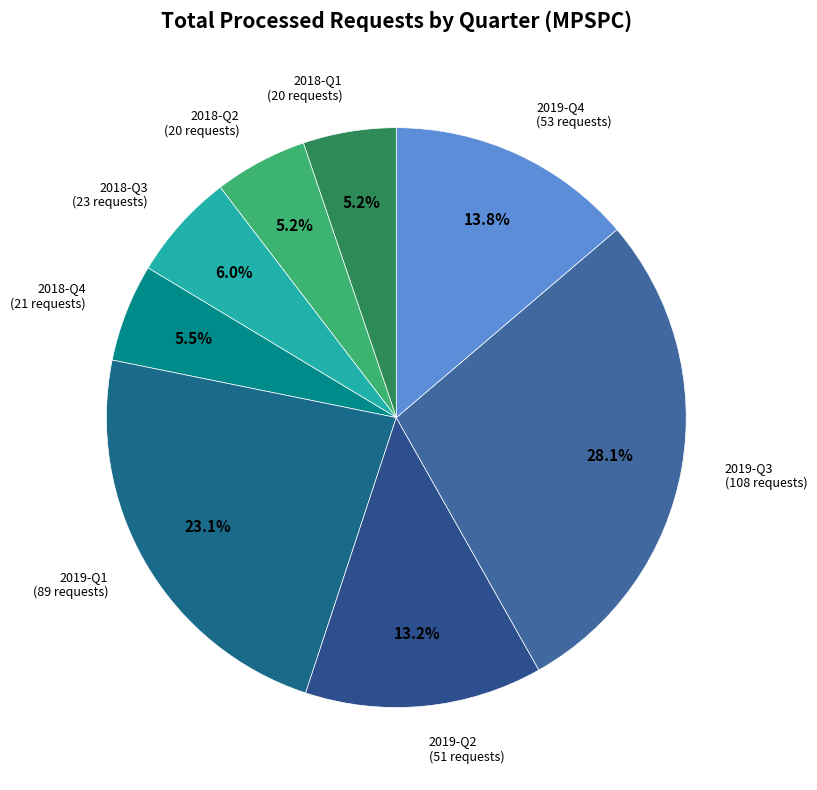

Approximately how many times larger is the value at 2019-Q3 compared to 2018-Q3?

4.7